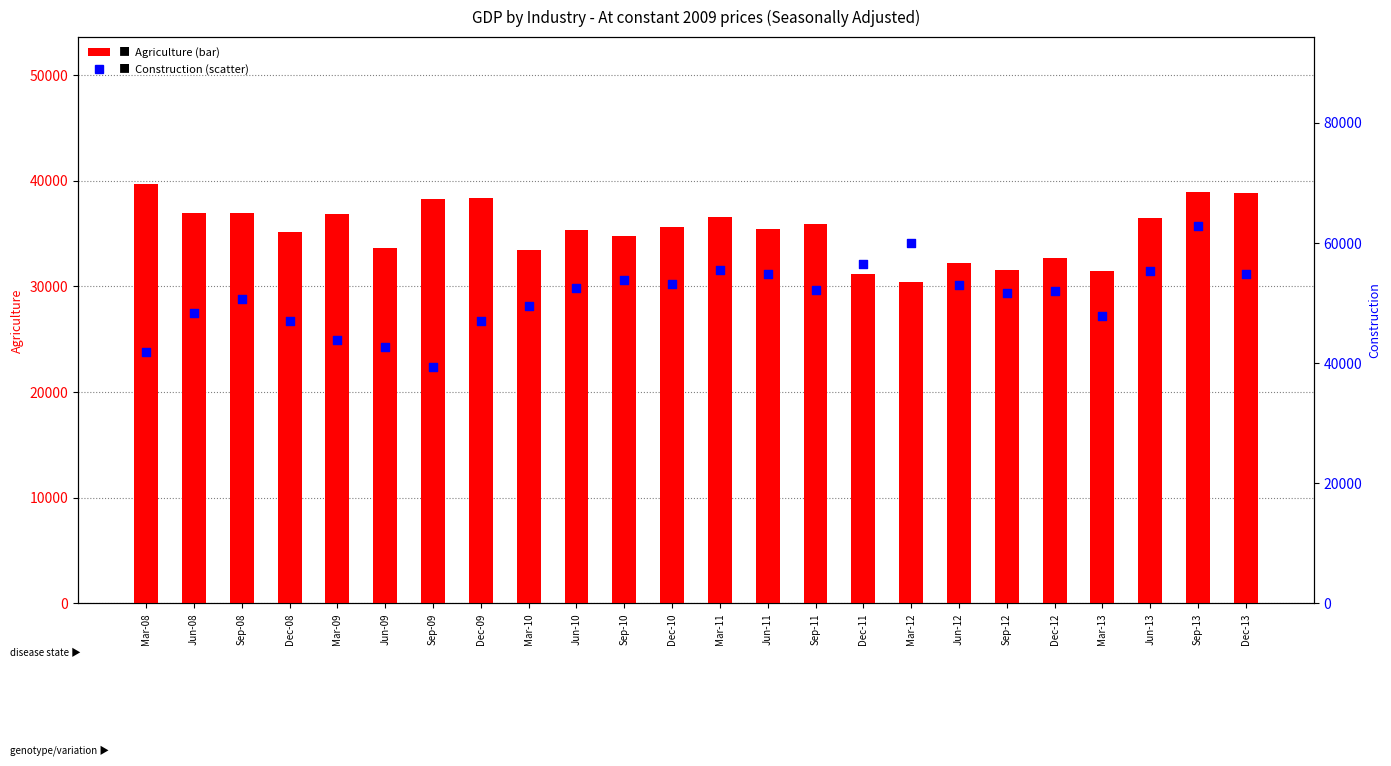

Which series has the largest total across all categories?

Construction